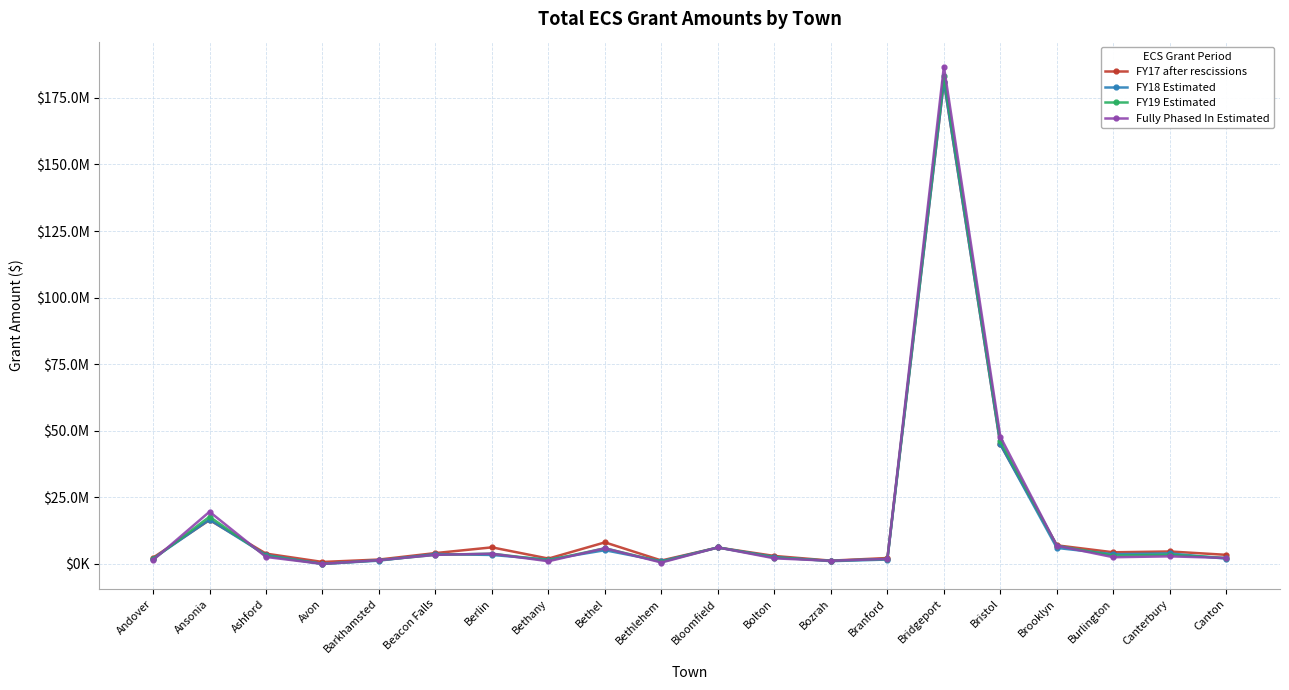

What is the difference between the highest and lowest values at Bethel?

2946880